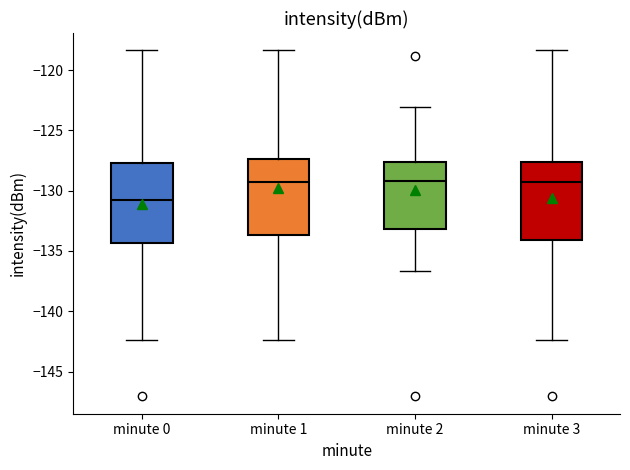

Reading left to right, read every box against the y-axis: the position of its median line, the range the box covers, and the ends of its whiskers. The values are not printed on the chart, so give them approximately, as read against the axis.

minute 0: median -131.0, box -134.5 to -127.5, whiskers -142.5 to -118.5
minute 1: median -129.5, box -133.5 to -127.5, whiskers -142.5 to -118.5
minute 2: median -129.0, box -133.0 to -127.5, whiskers -136.5 to -123.0
minute 3: median -129.5, box -134.0 to -127.5, whiskers -142.5 to -118.5